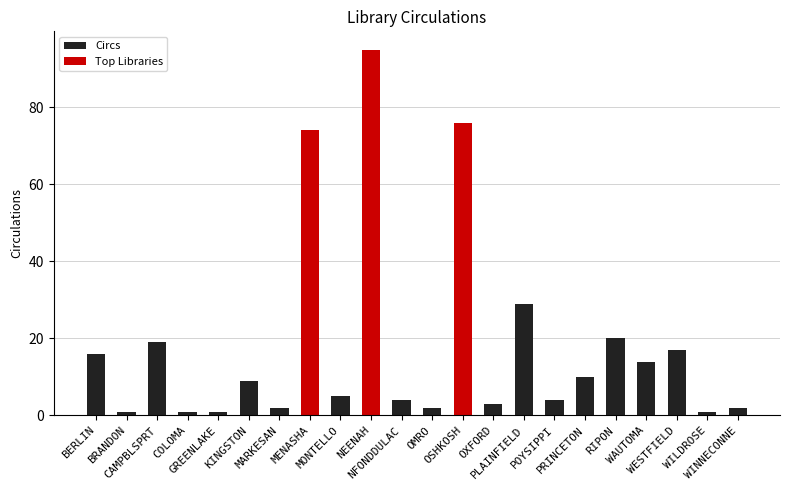

Count the number of values greater than 9.

10